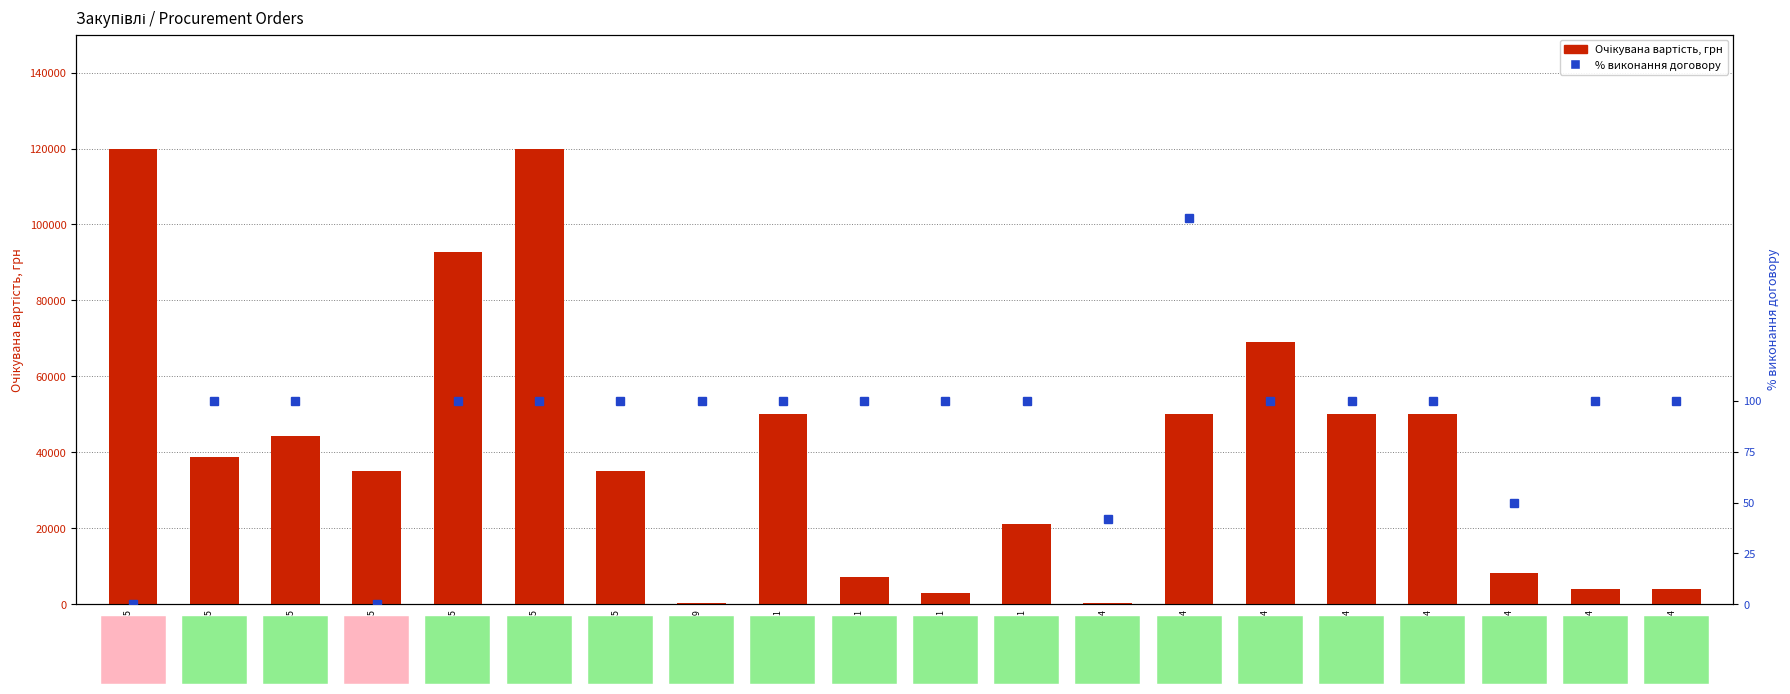

At which label does % виконання договору reach its peak?

UA-2019-02-04
001218